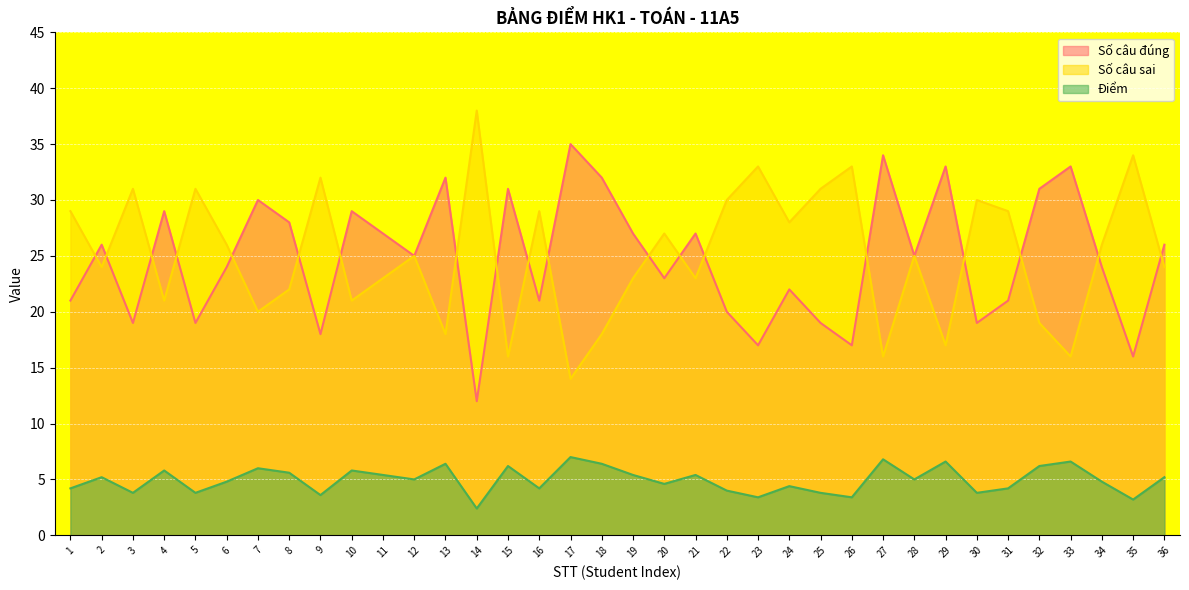

At which category does Số câu sai reach its first local valley?

2